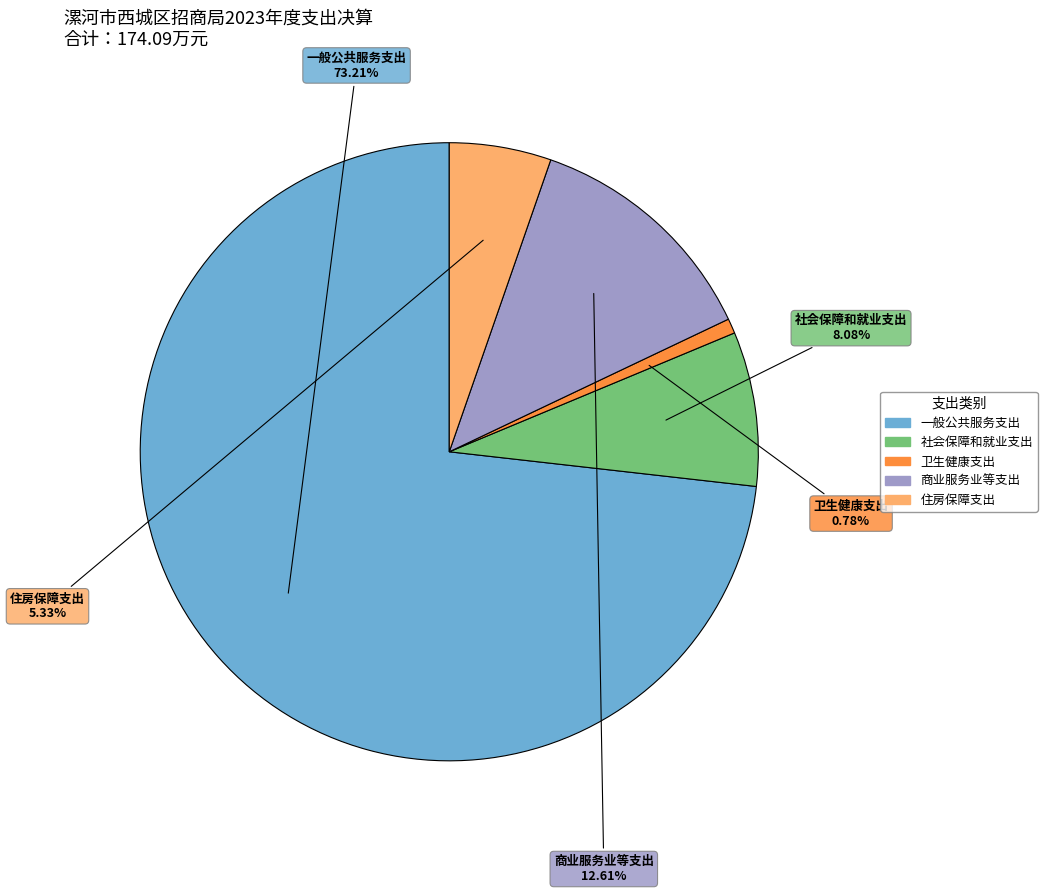

Between 社会保障和就业支出 and 卫生健康支出, which is larger?

社会保障和就业支出